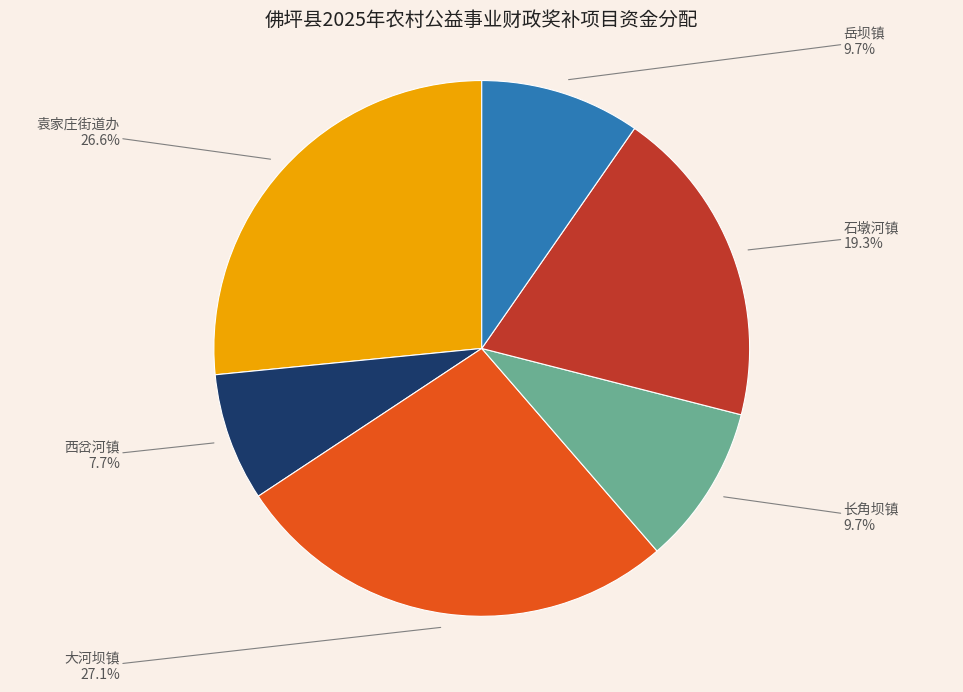

Is there a majority slice in this chart?

No